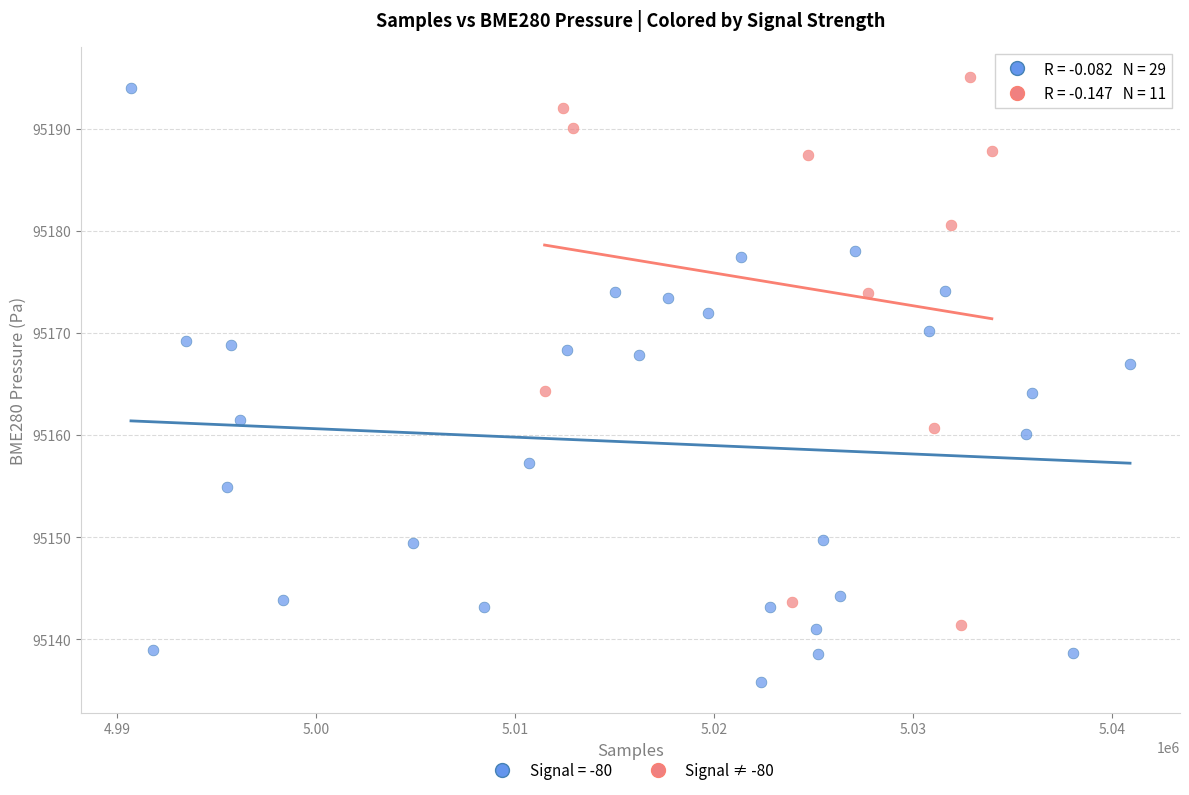

Which series contains the lowest Y value?

Signal = -80